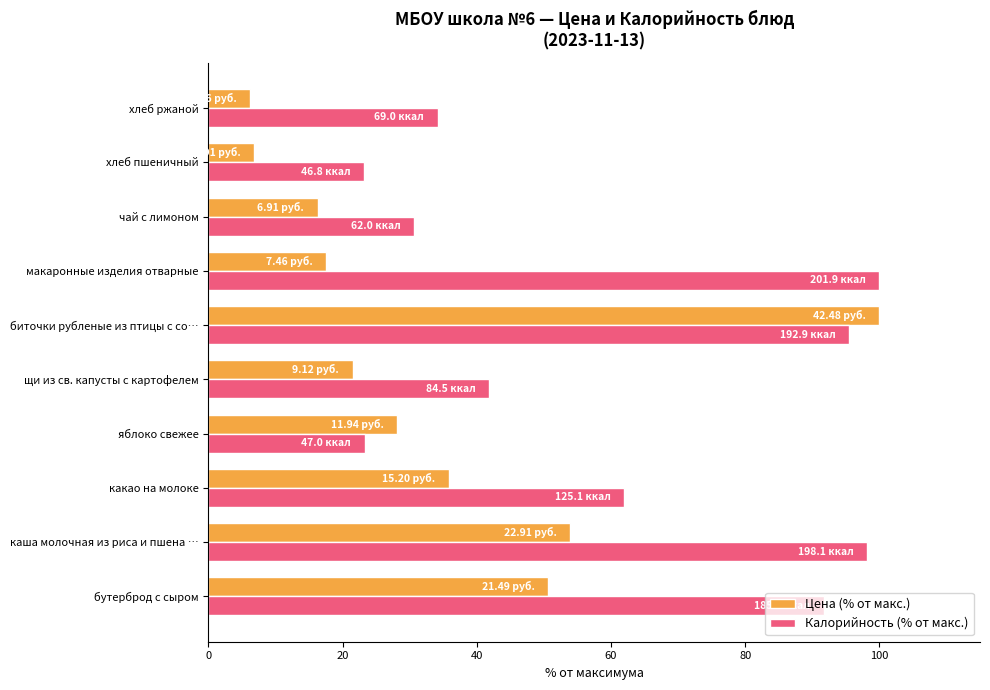

Which series has the largest total across all categories?

Калорийность (% от макс.)